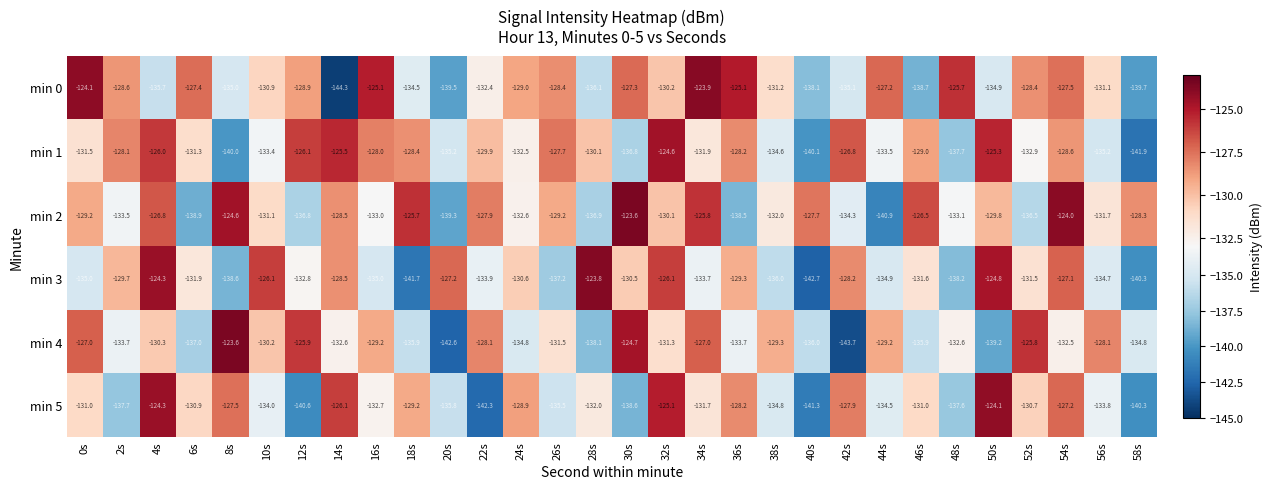

At which label does min 5 reach its peak?

50s